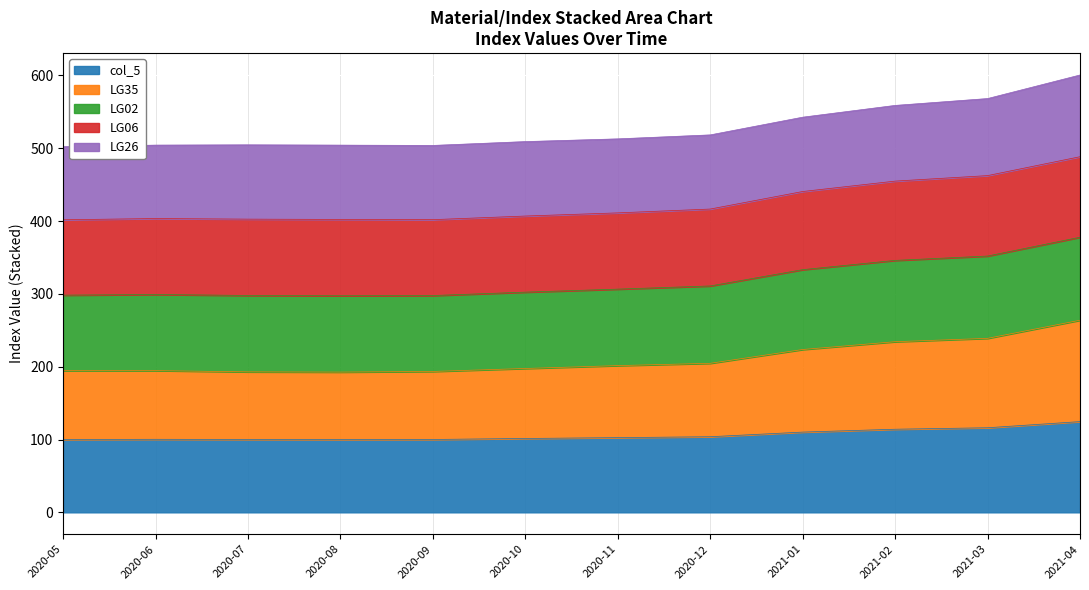

At which label does col_5 reach its peak?

2021-04